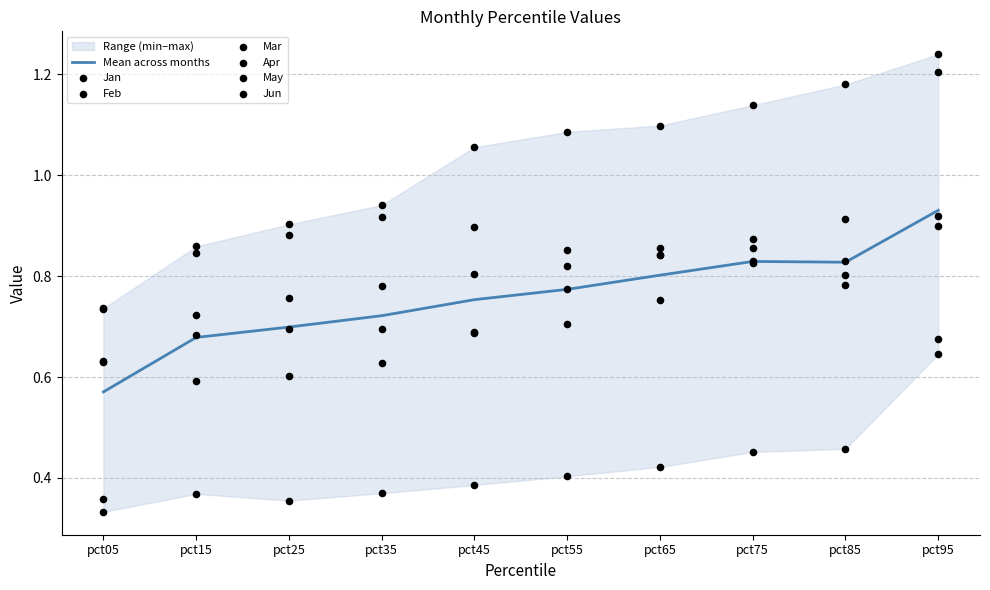

Which series has the largest total across all categories?

Jan